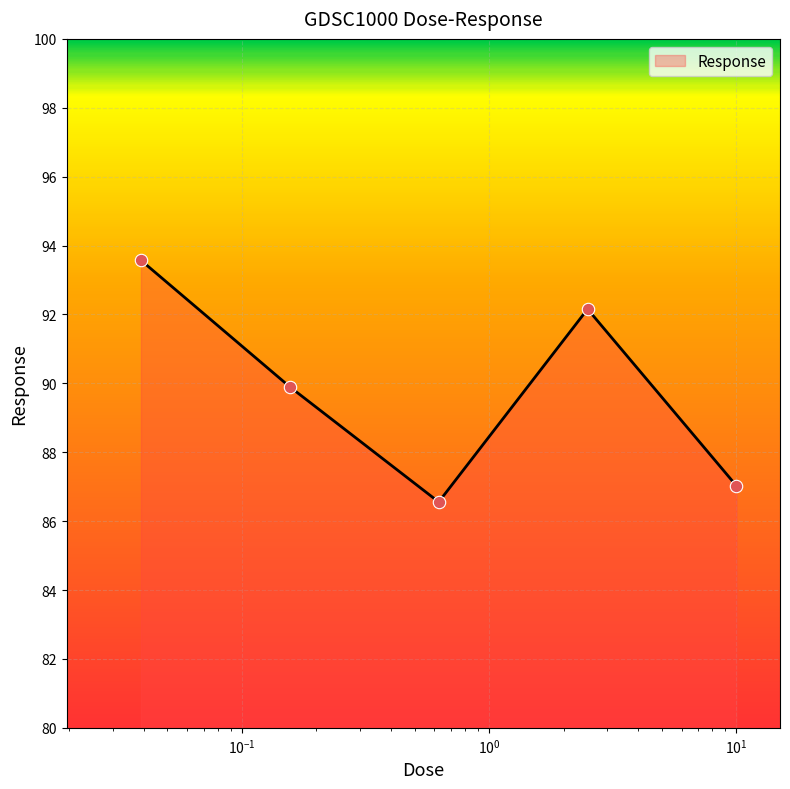

What is the smallest value displayed?

86.6